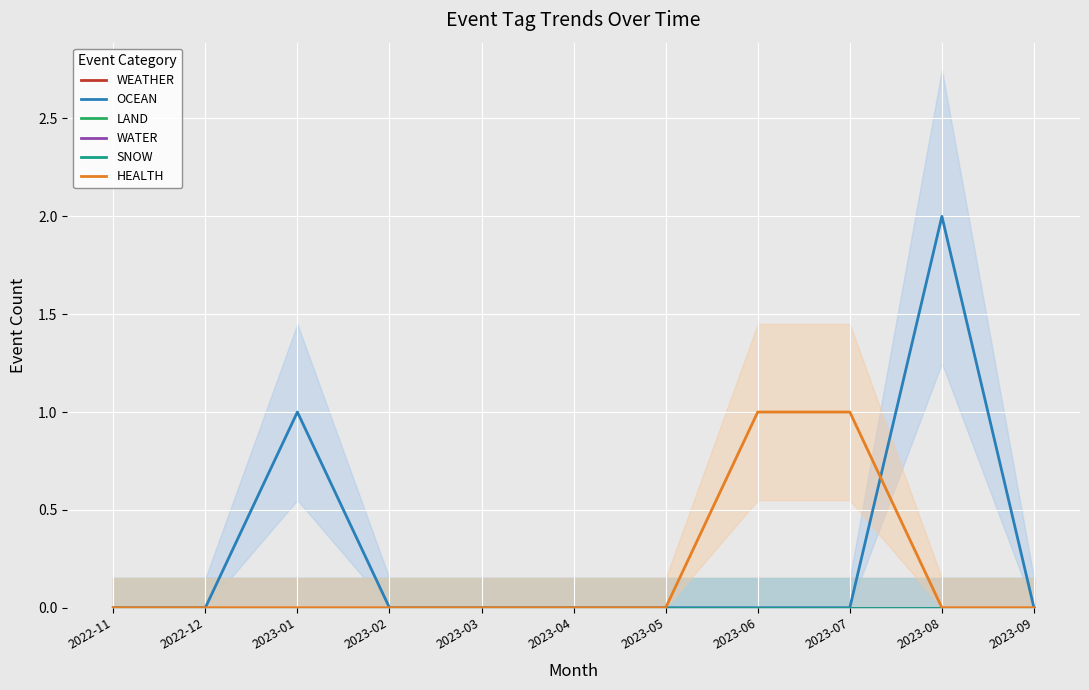

Reading left to right, extract all data points from this chart.

WEATHER: 0	0	0	0	0	0	0	0	0	0	0
OCEAN: 0	0	1	0	0	0	0	0	0	2	0
LAND: 0	0	0	0	0	0	0	0	0	0	0
WATER: 0	0	0	0	0	0	0	0	0	0	0
SNOW: 0	0	0	0	0	0	0	0	0	0	0
HEALTH: 0	0	0	0	0	0	0	1	1	0	0